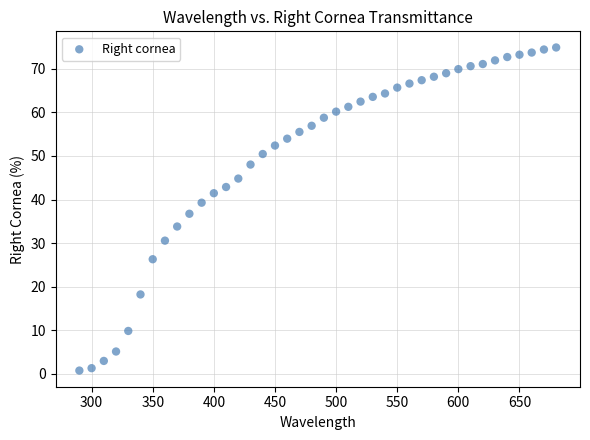

What is the range of Y values (max minus min)?

74.2